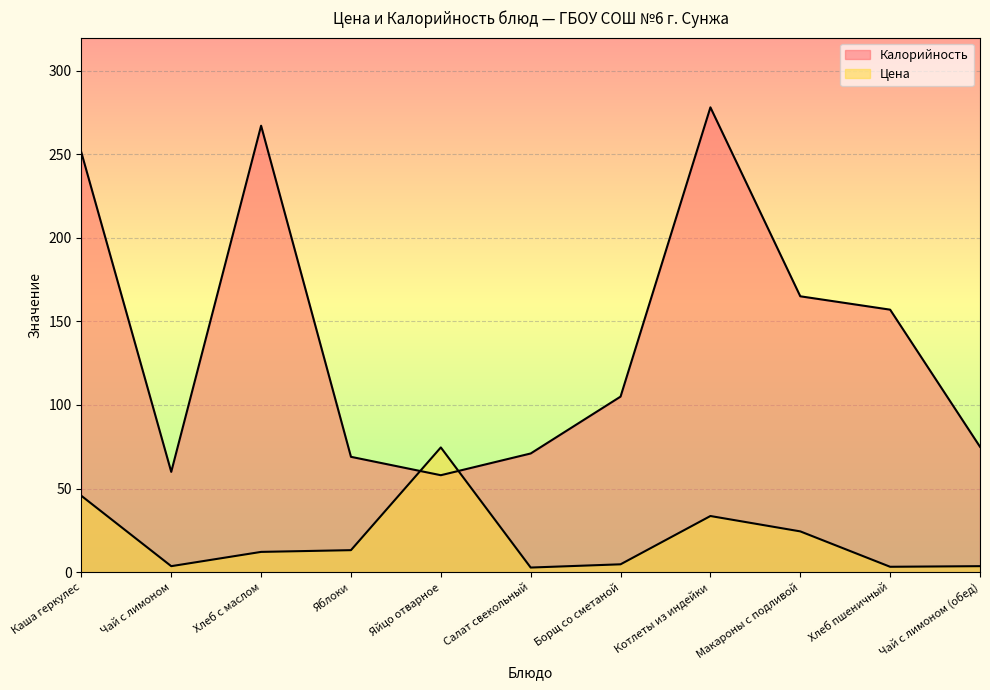

List the series in order of their overall mean, highest first.

Калорийность, Цена